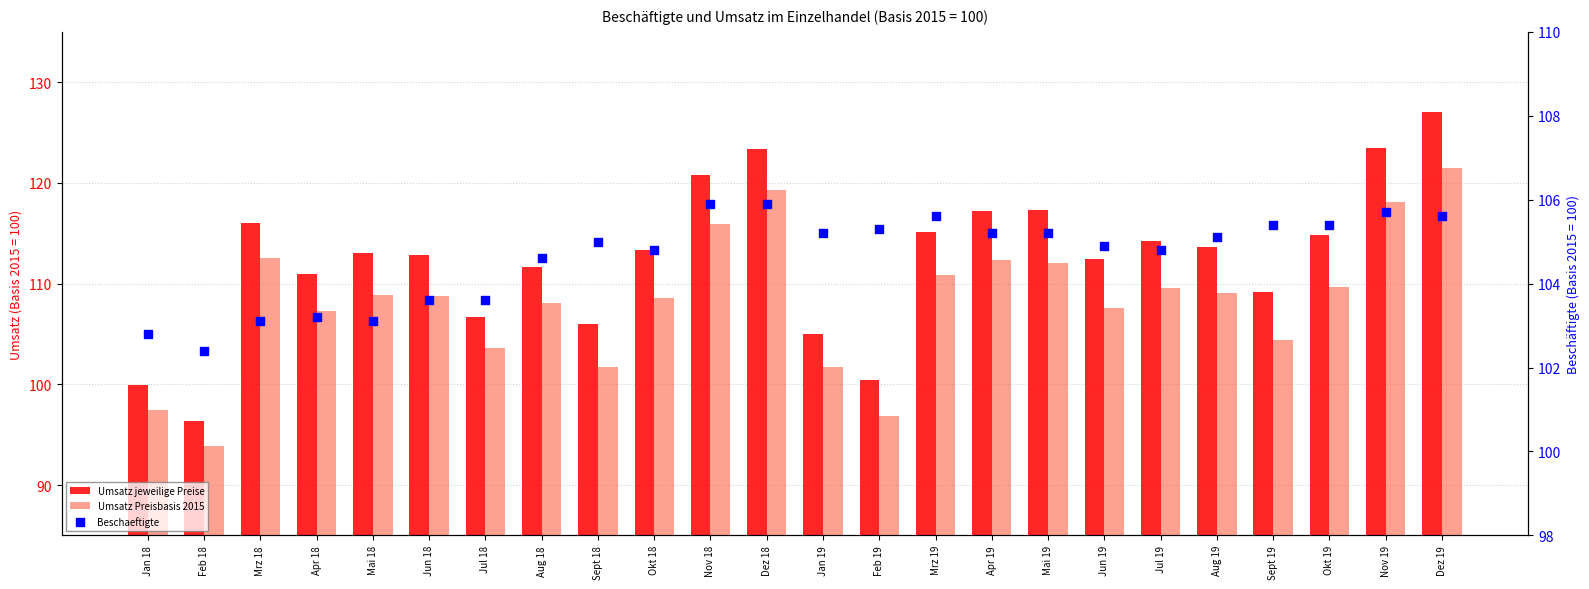

Which series has the widest spread of Y values?

Umsatz jeweilige Preise